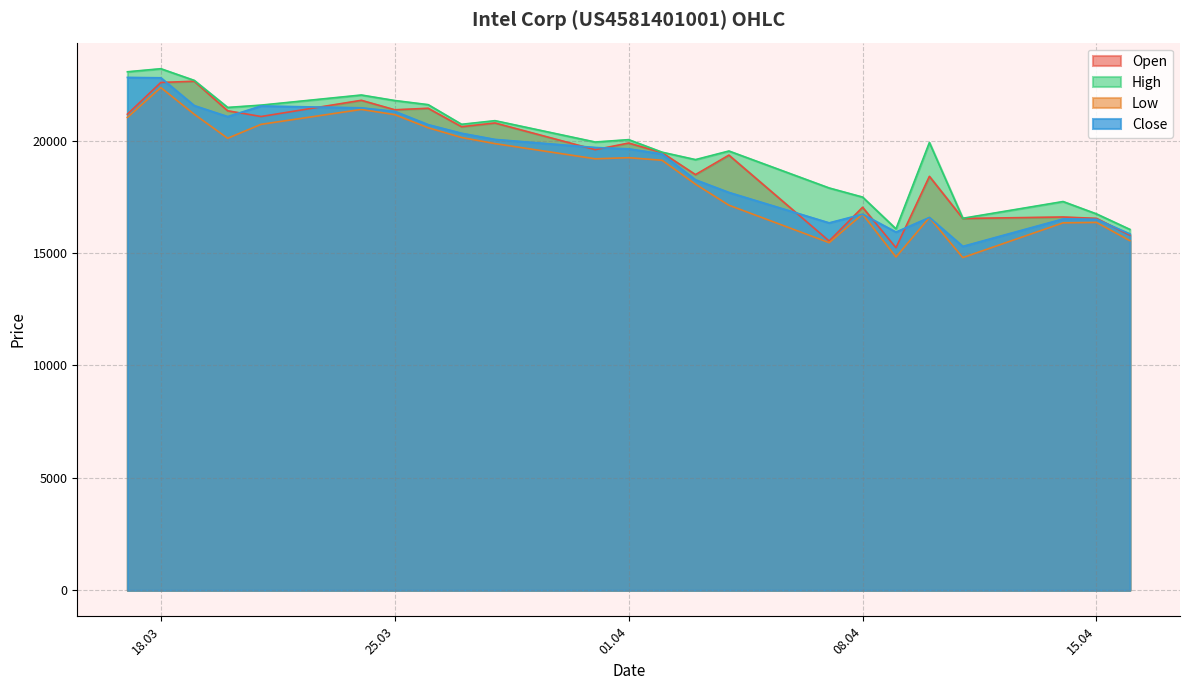

How many data points in High are less than 19933?

11